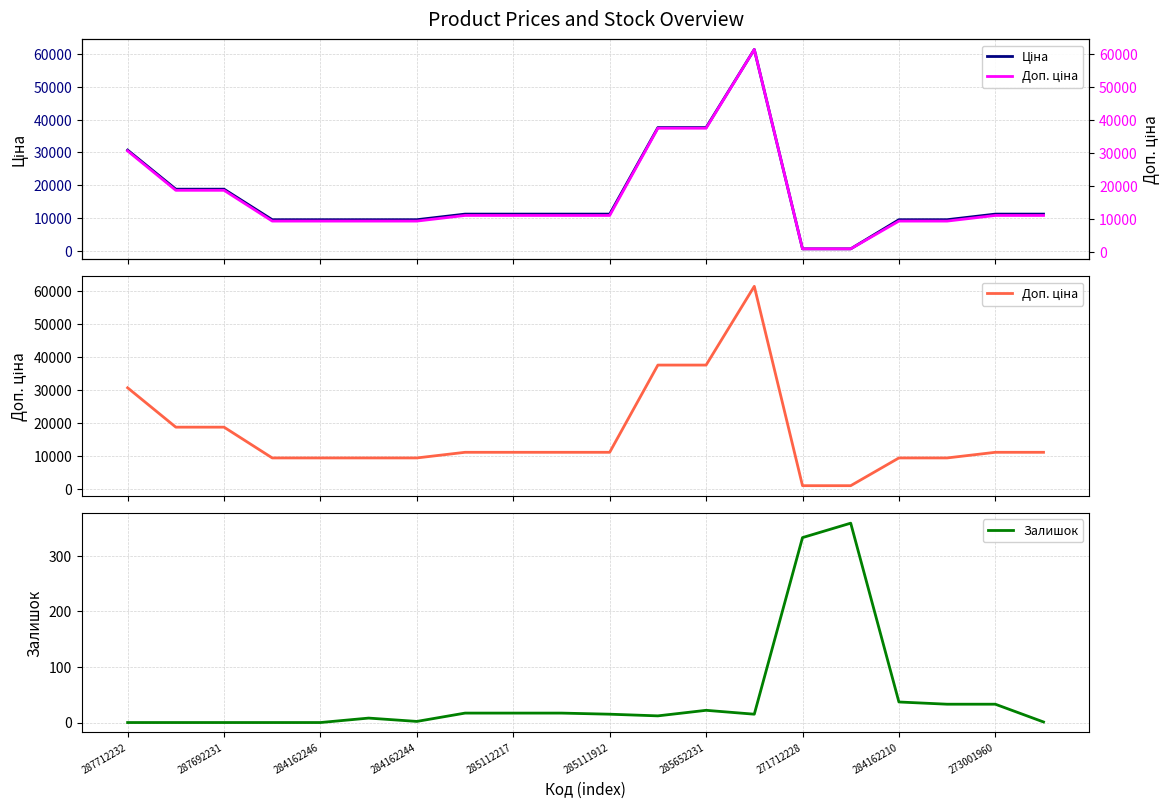

Which series has the largest range (max minus min)?

Ціна